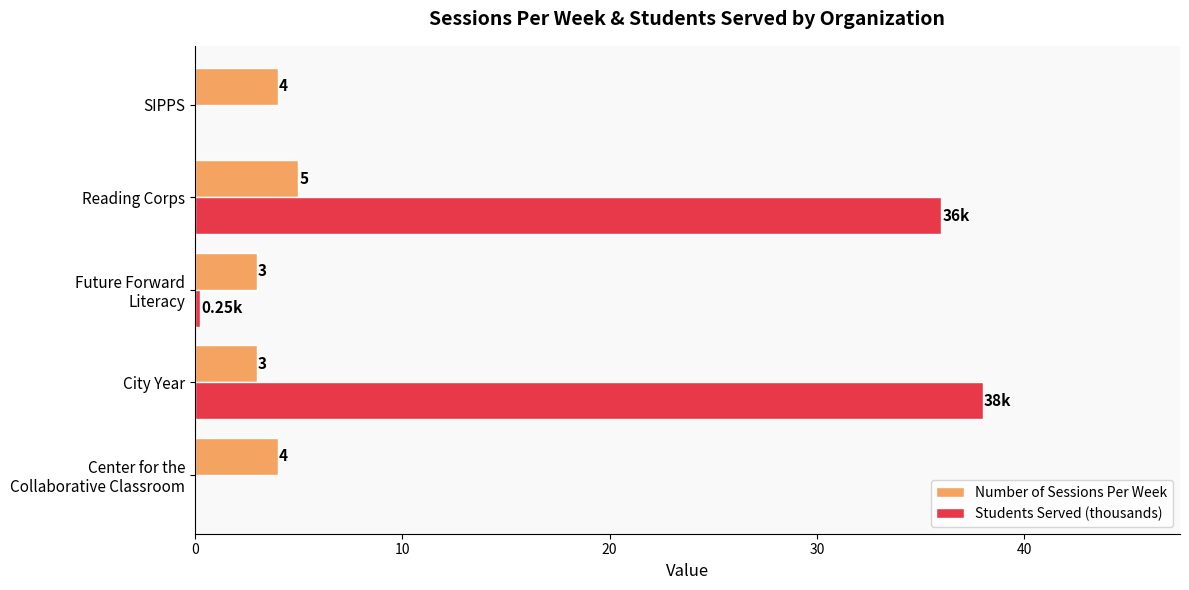

What is the total value across all series at City Year?

41.0